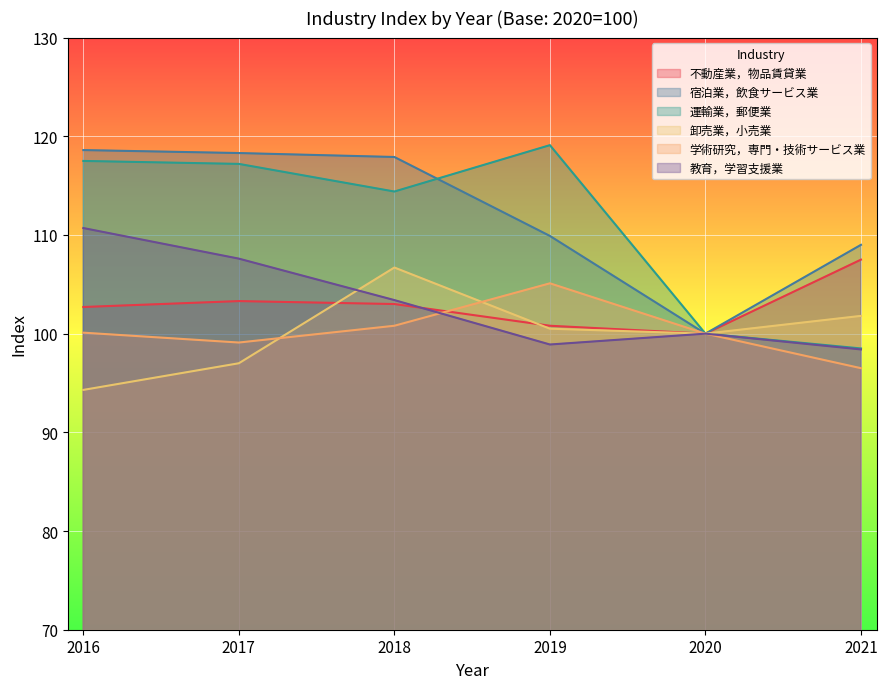

At which category does 教育，学習支援業 reach its first local valley?

2019